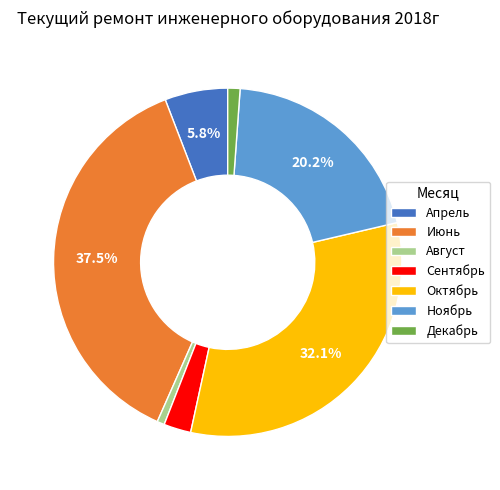

To the nearest percent, what is the average slice percentage?

14%